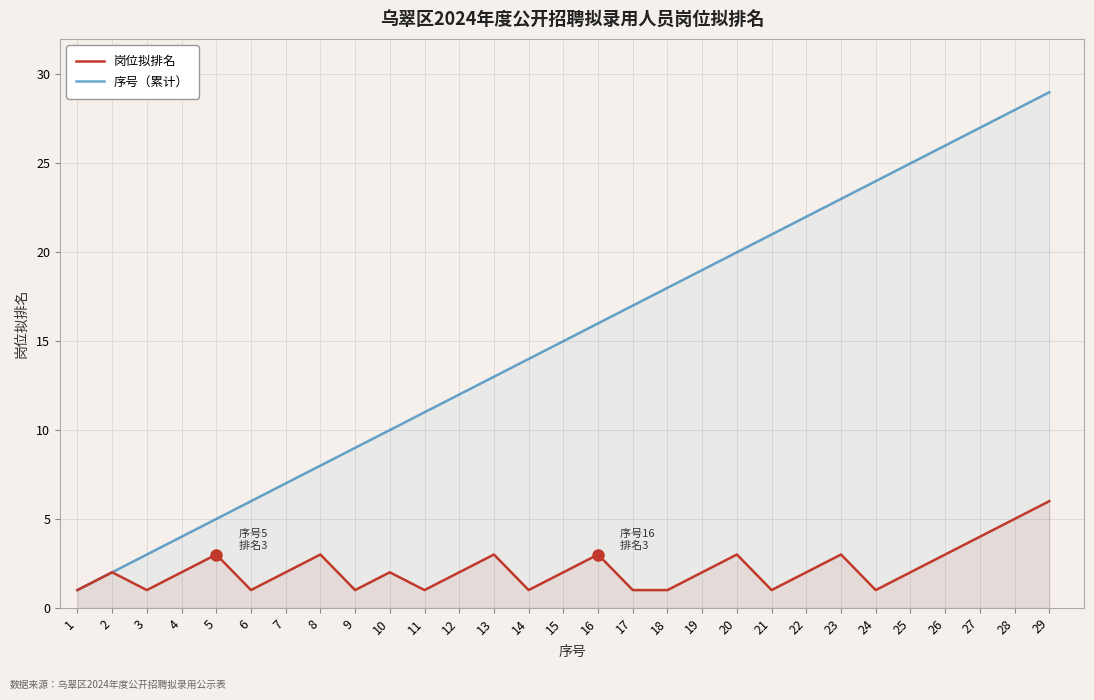

What is the difference between the second highest and second lowest values in the 岗位拟排名 series?

4